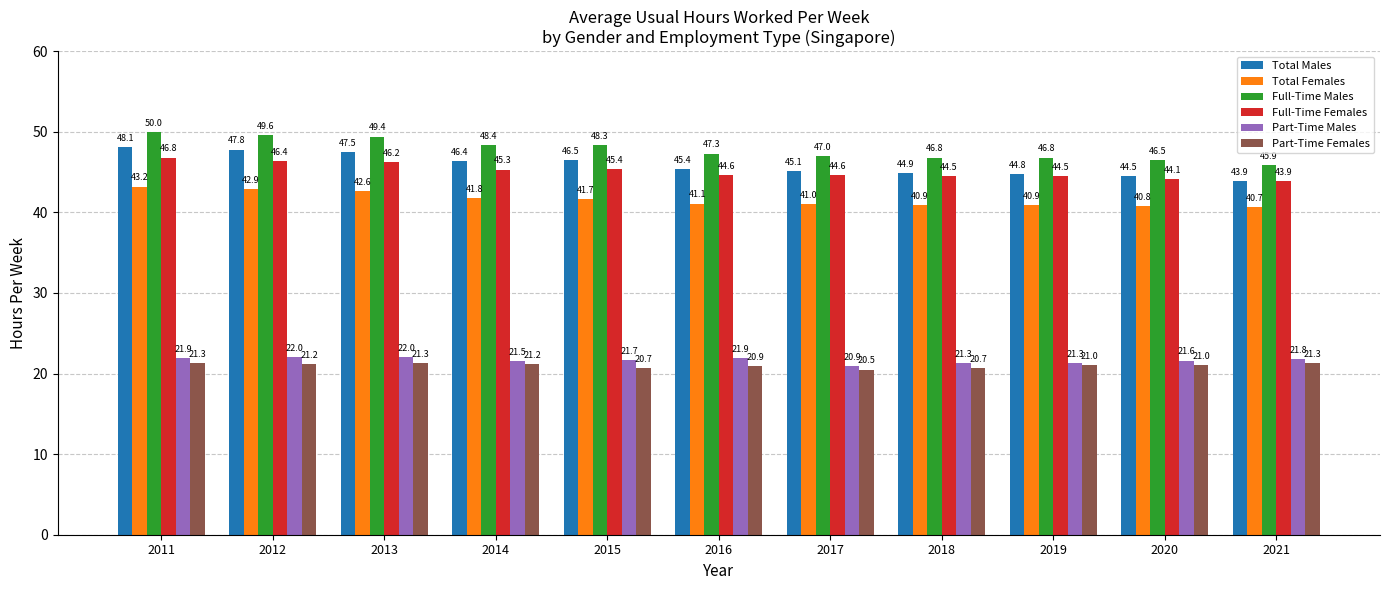

What is the difference between the maximum and minimum values in the Total Females series?

2.5